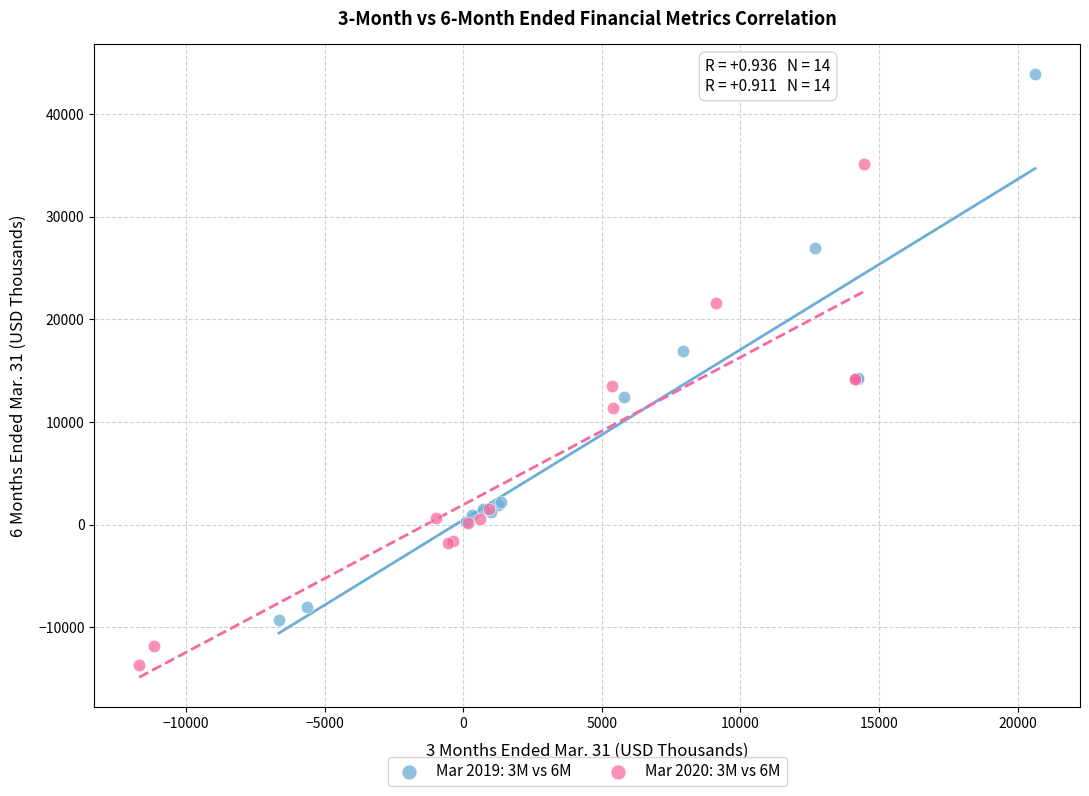

Which series reaches the minimum Y coordinate?

Mar 2020: 3M vs 6M